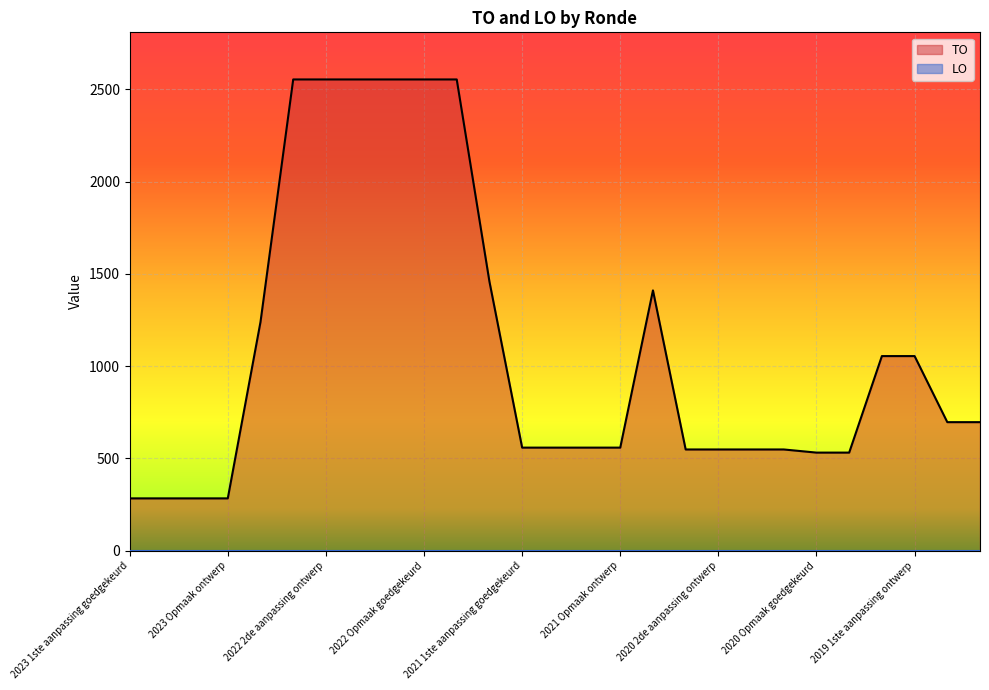

Reading left to right, extract all data points from this chart.

2023 1ste aanpassing goedgekeurd=283	2023 1ste aanpassing ontwerp=283	2023 Opmaak goedgekeurd=283	2023 Opmaak ontwerp=283	2022 uitvoering=1239	2022 2de aanpassing goedgekeurd=2553	2022 2de aanpassing ontwerp=2553	2022 1ste aanpassing goedgekeurd=2553	2022 1ste aanpassing ontwerp=2553	2022 Opmaak goedgekeurd=2553	2022 Opmaak ontwerp=2553	2021 uitvoering=1458	2021 1ste aanpassing goedgekeurd=558	2021 1ste aanpassing ontwerp=558	2021 Opmaak goedgekeurd=558	2021 Opmaak ontwerp=558	2020 uitvoering=1410	2020 2de aanpassing goedgekeurd=548	2020 2de aanpassing ontwerp=548	2020 1ste aanpassing goedgekeurd=548	2020 1ste aanpassing ontwerp=548	2020 Opmaak goedgekeurd=531	2020 Opmaak ontwerp=531	2019 1ste aanpassing goedgekeurd=1054	2019 1ste aanpassing ontwerp=1054	2019 opmaak goedgekeurd=696	2019 opmaak ontwerp=696